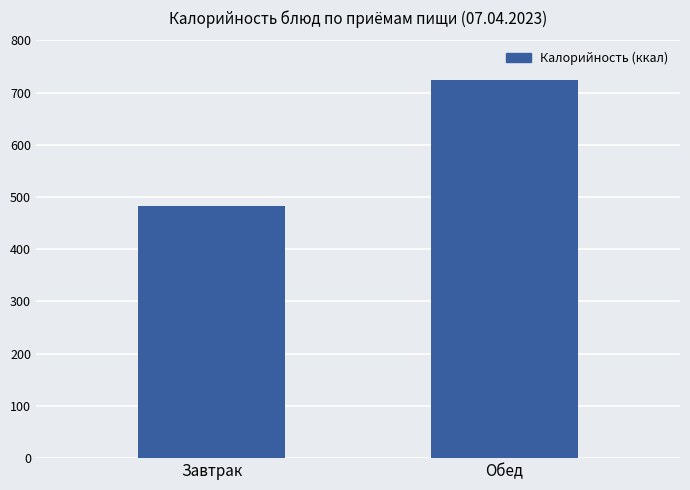

Rank the categories by value from lowest to highest.

Завтрак, Обед